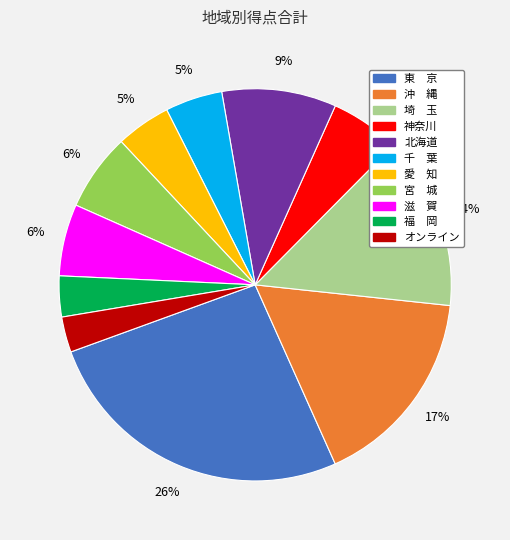

Does any single category account for the majority?

No